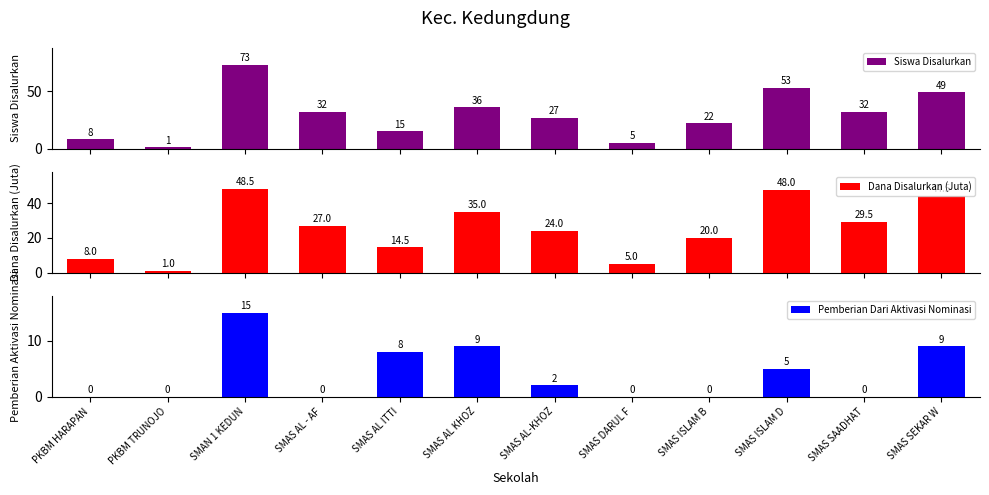

How many data points in Pemberian Dari Aktivasi Nominasi are less than 2?

6